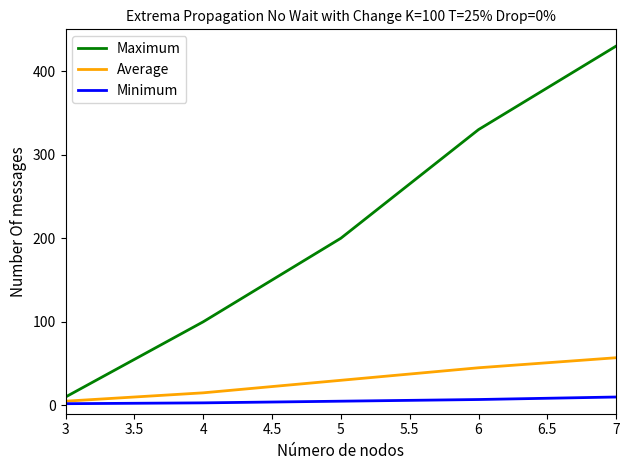

Is the value of Average at 5 greater than the value of Maximum at 7?

No